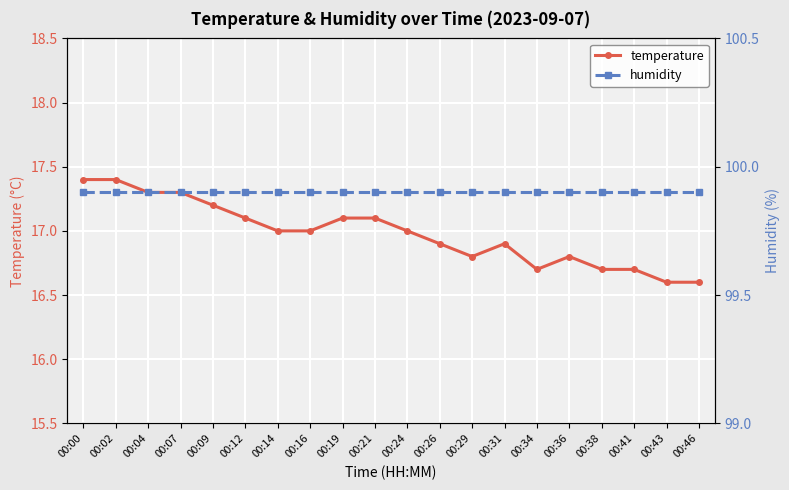

Rank the categories by humidity value from highest to lowest.

00:00, 00:02, 00:04, 00:07, 00:09, 00:12, 00:14, 00:16, 00:19, 00:21, 00:24, 00:26, 00:29, 00:31, 00:34, 00:36, 00:38, 00:41, 00:43, 00:46